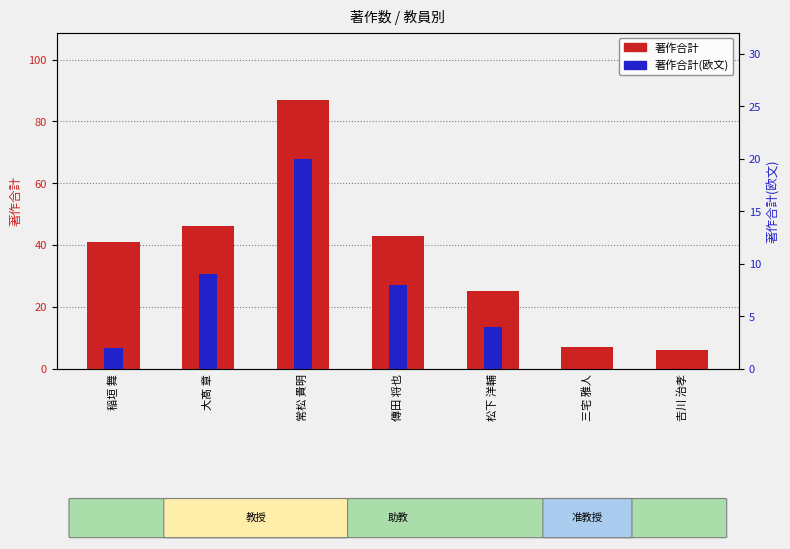

How many data points in 著作合計(欧文) are above 4?

3